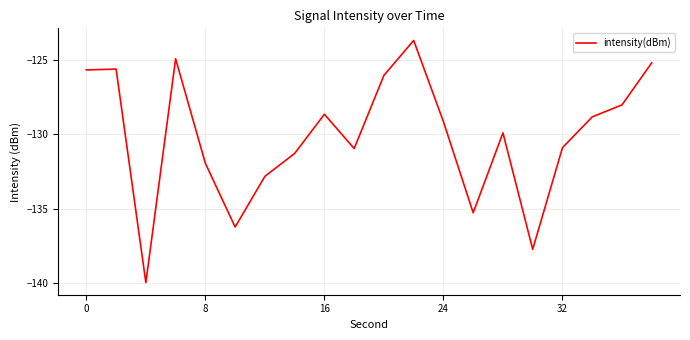

What is the difference between the maximum and minimum values?

16.3